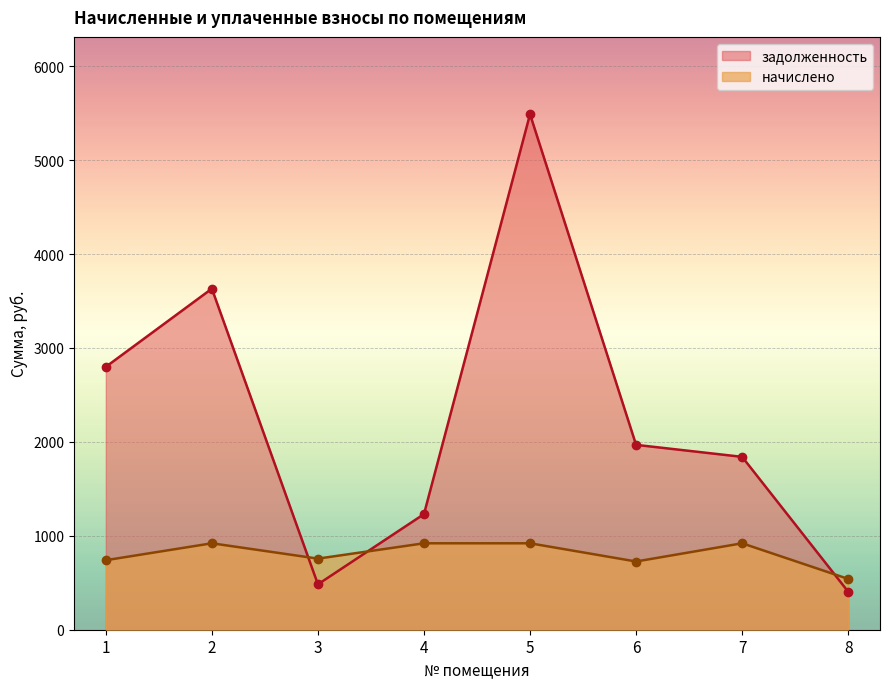

What is the maximum value for задолженность?

5488.5